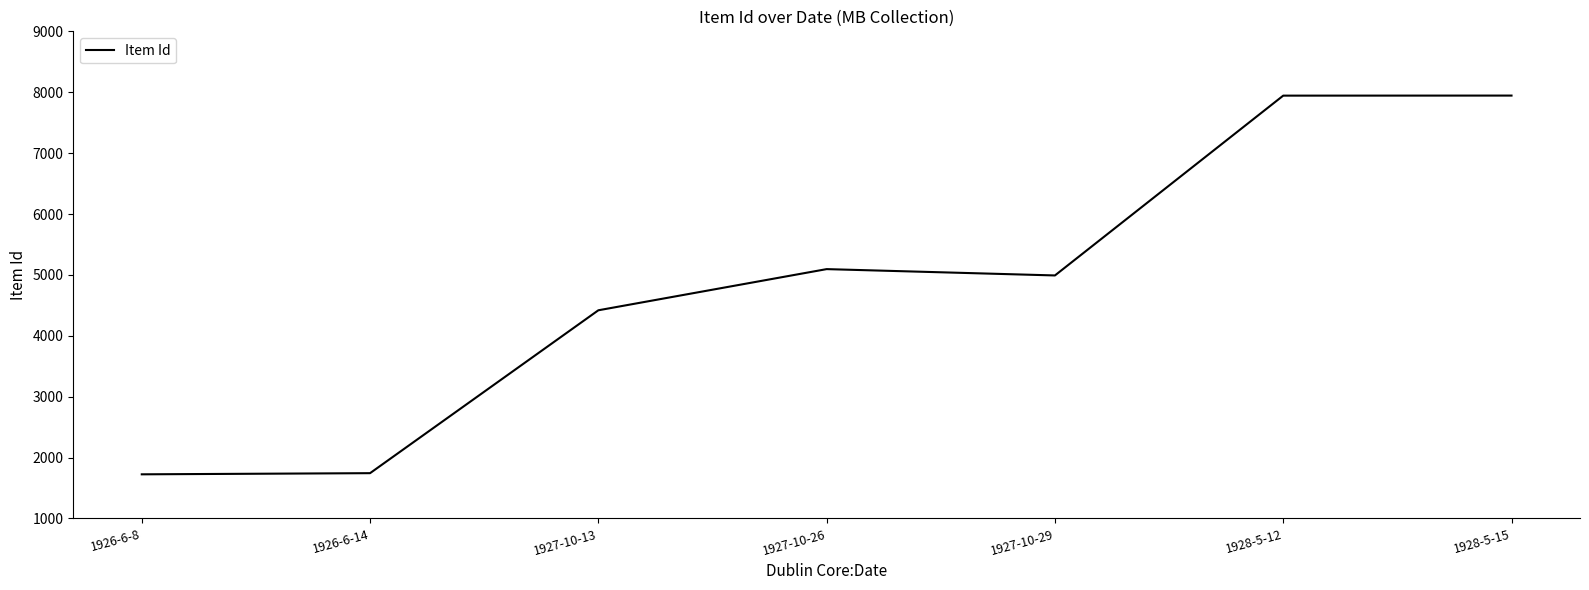

What is the ratio of the value at 1928-5-12 to the value at 1926-6-14?

4.6